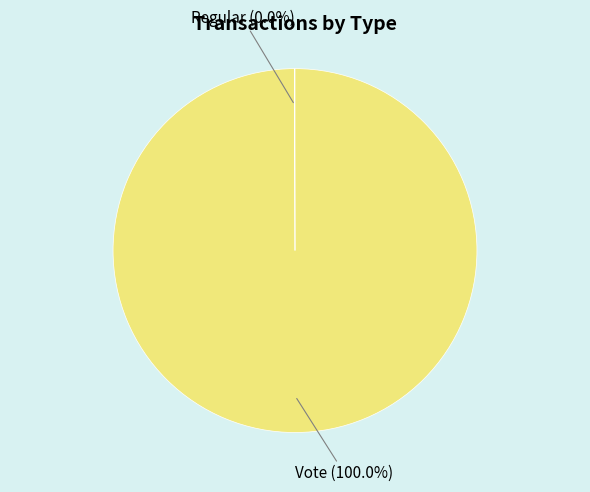

What is the largest slice in the pie chart?

Vote